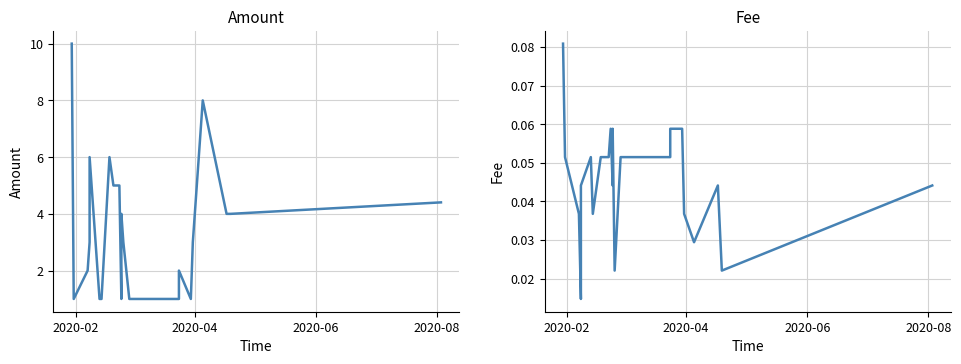

In Fee, how many points are lower than both neighbors (excluding endpoints)?

6